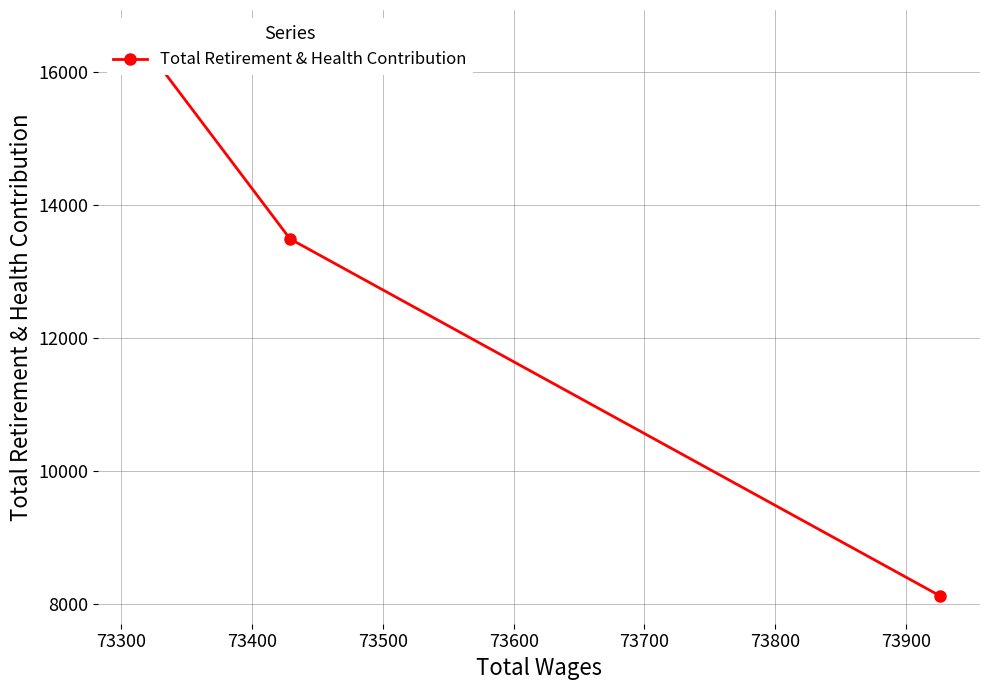

What is the maximum value shown in the chart?

16508